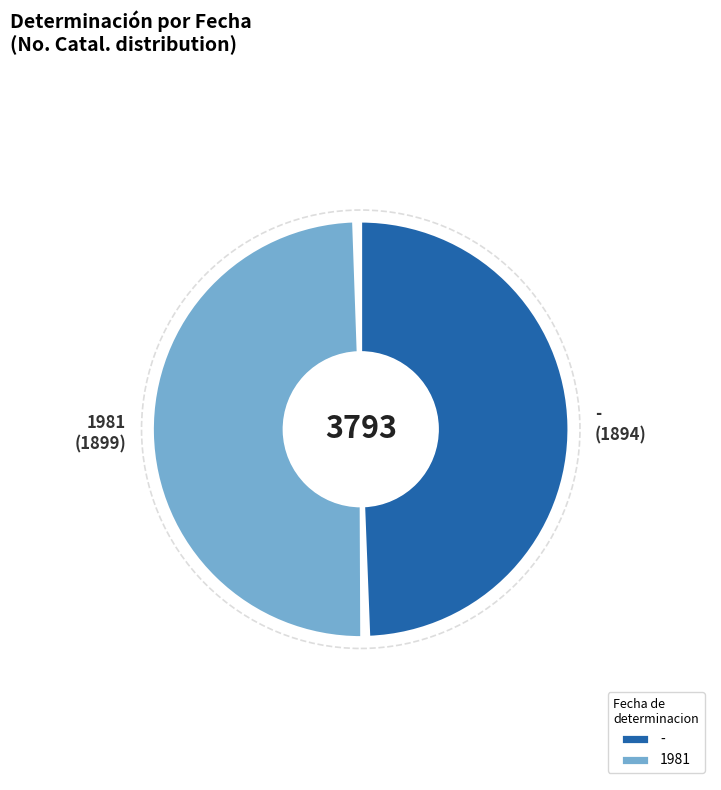

To the nearest percent, what is the average slice percentage?

50%